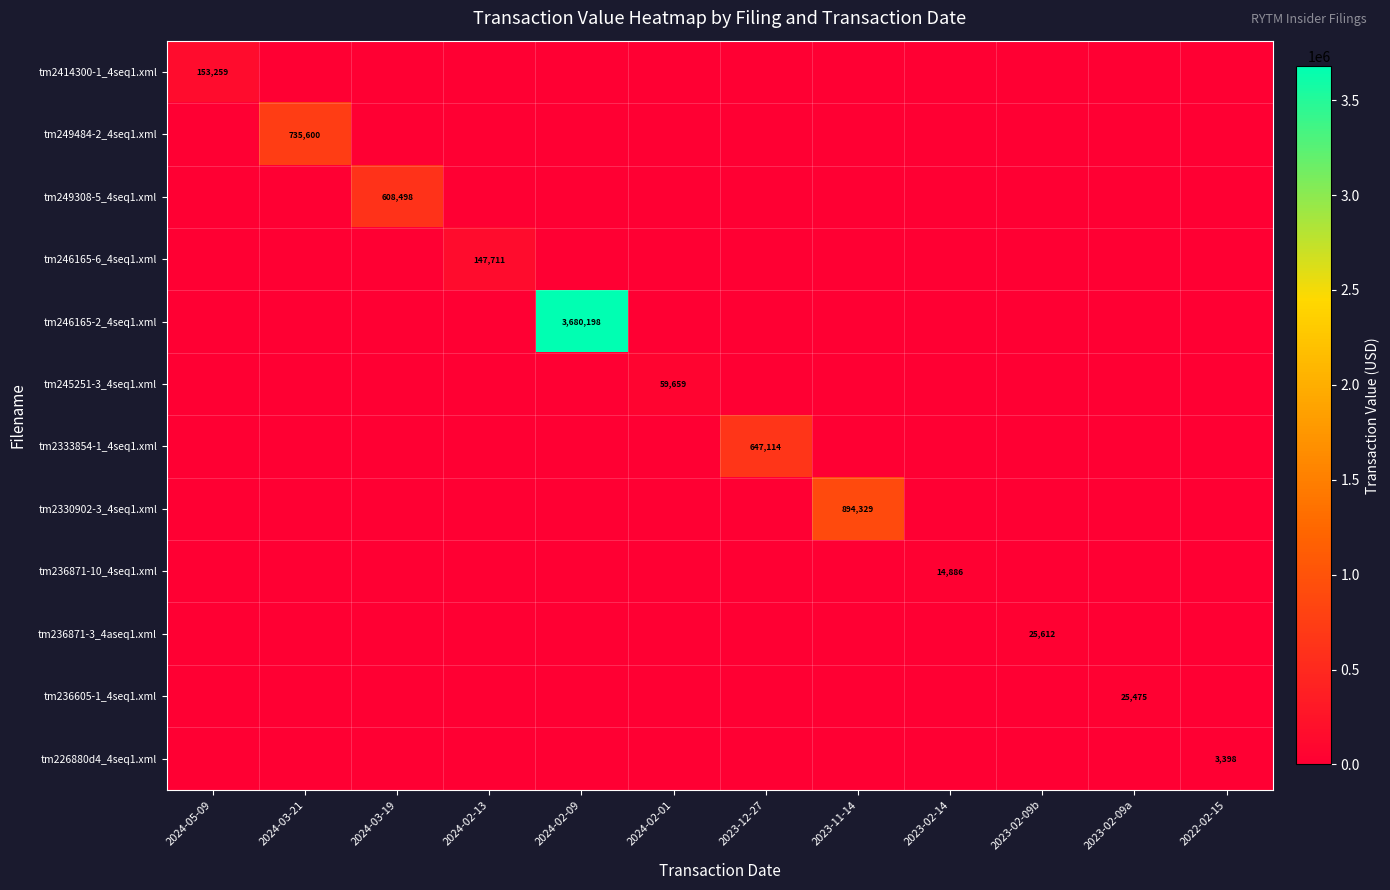

The value of tm249308-5_4seq1.xml at 2023-02-09b is 389842. True or false?

False